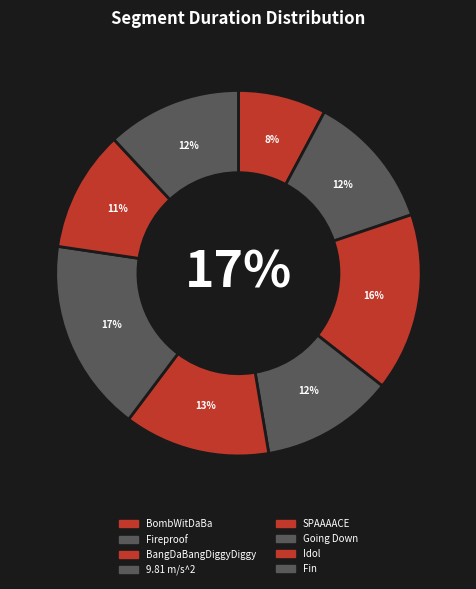

To the nearest percent, what portion does BangDaBangDiggyDiggy represent?

16%